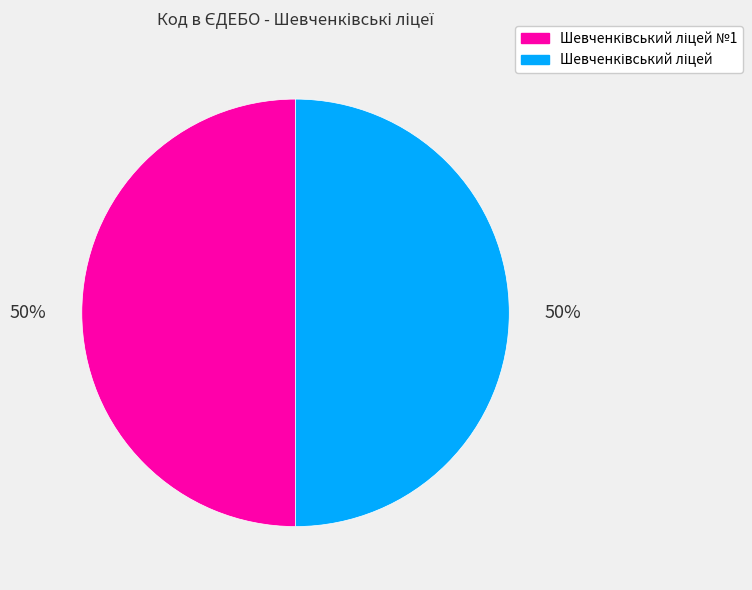

To the nearest percent, what is the average slice percentage?

50%